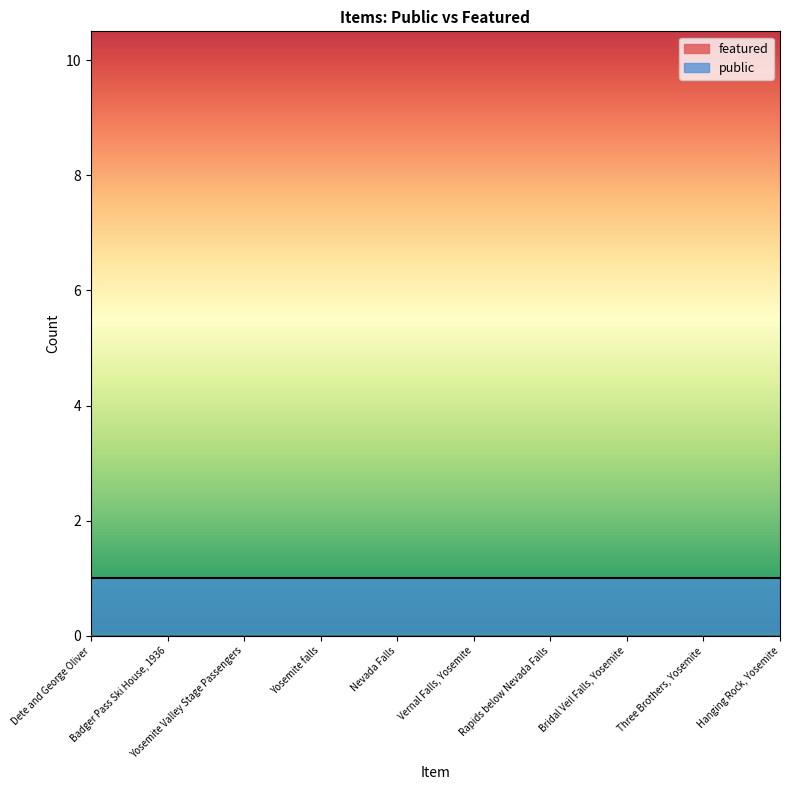

What is the value of the public point at the 1st from the left?

1